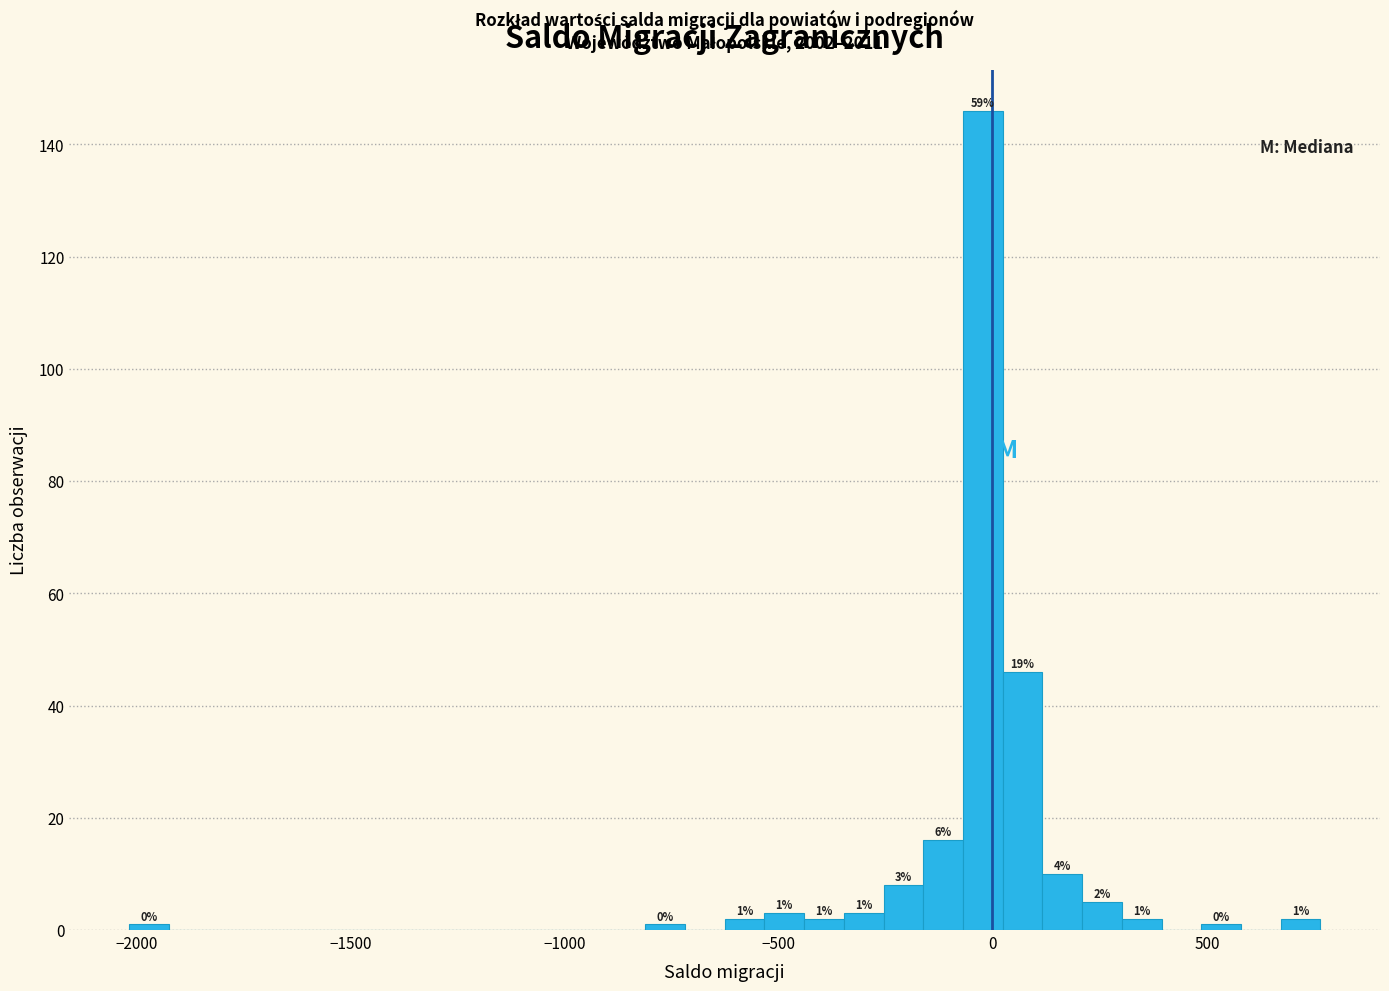

Around what value on the x-axis is the tallest bar? Give the approximate position of its centre, as read against the axis.

0